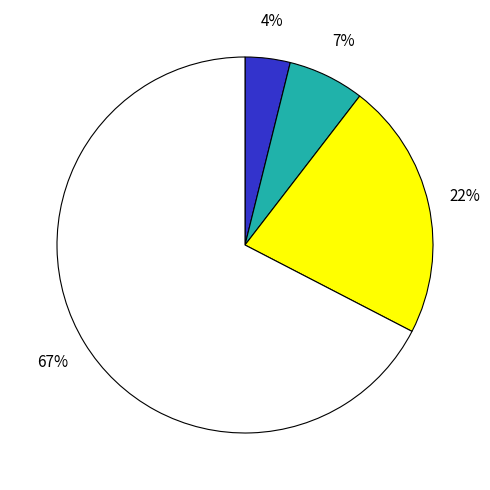

Is there any slice that represents more than half of the pie?

Yes